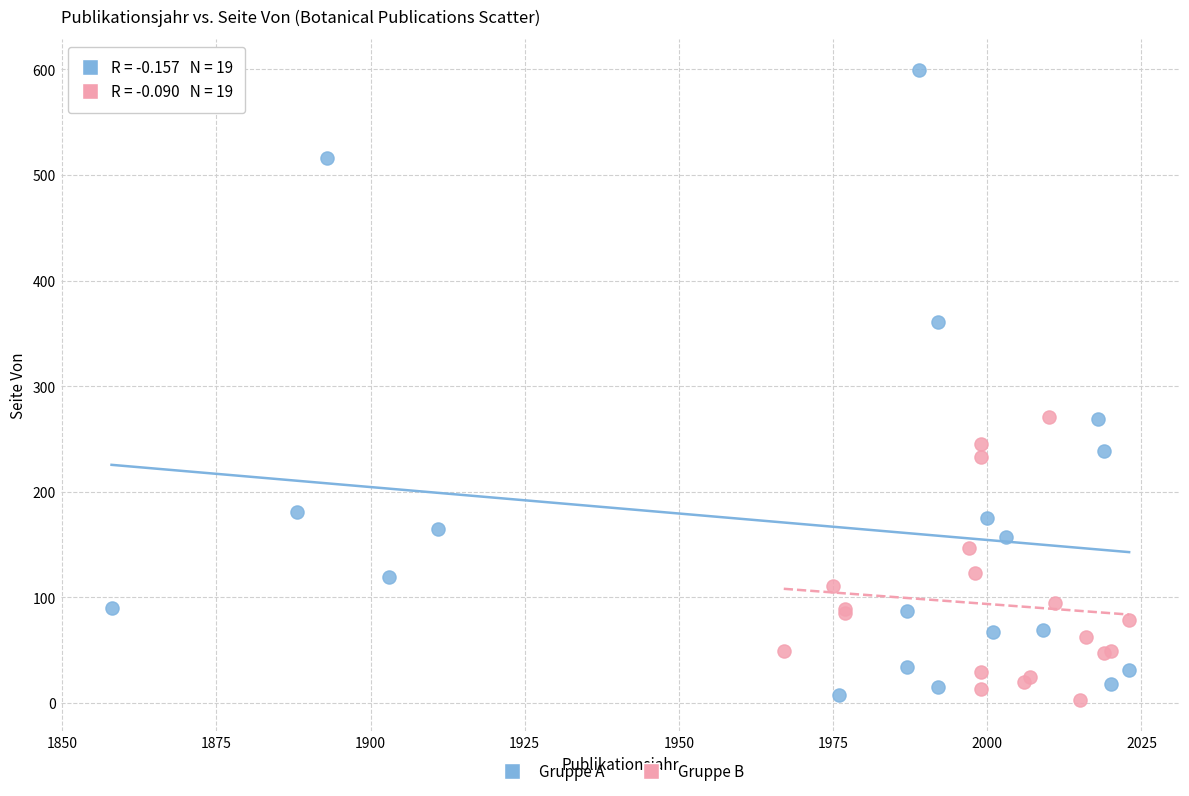

What are all the series names shown in the legend?

Gruppe A, Gruppe B